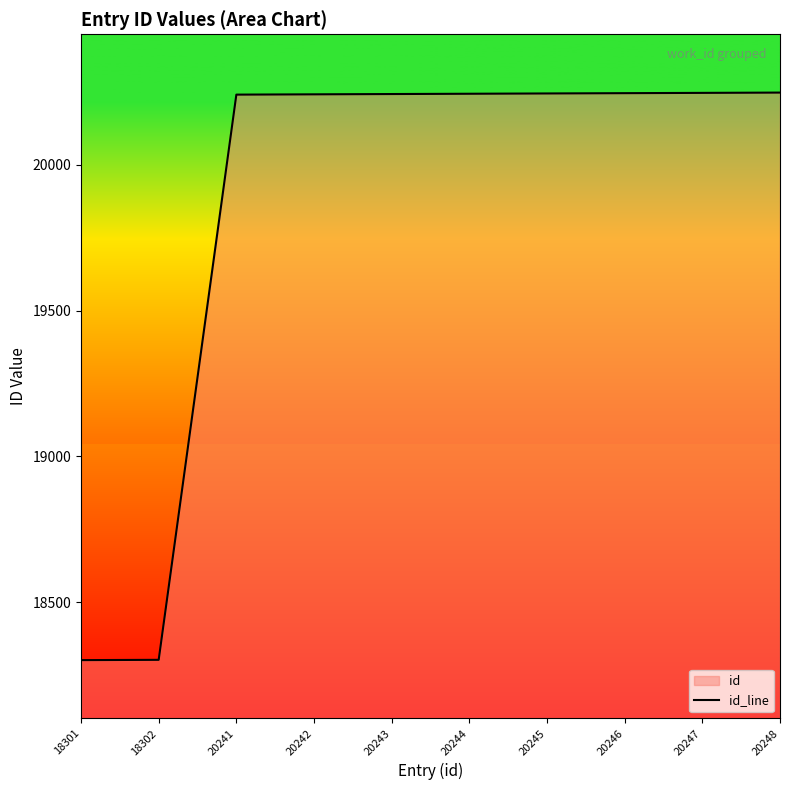

Between 20243 and 20248, which is larger?

20248